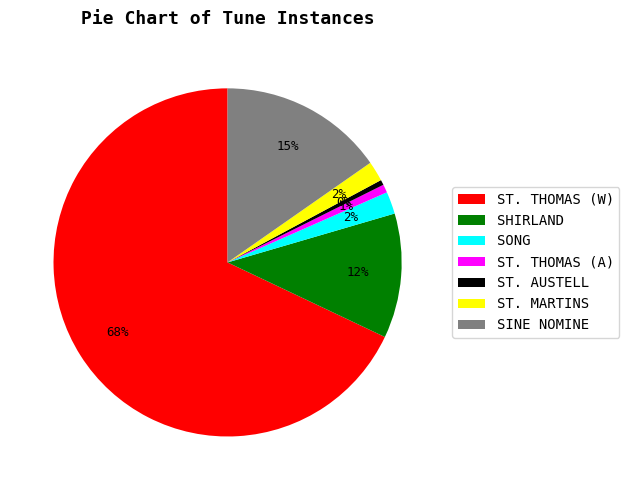

What percentage is the SINE NOMINE slice, to the nearest percent?

15%